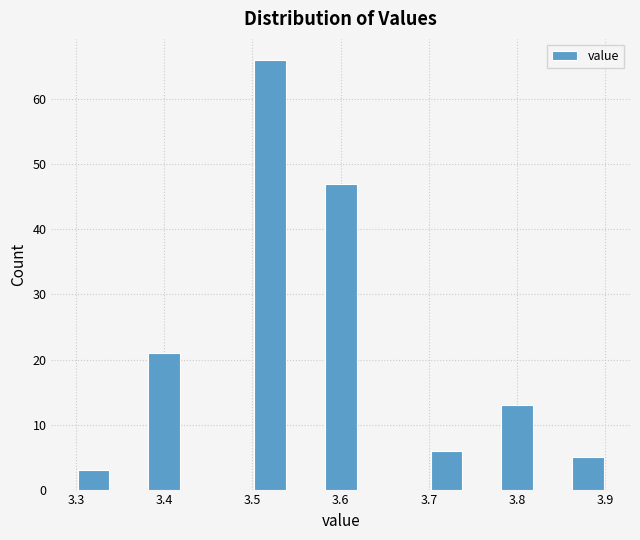

Reading left to right, transcribe this chart: for each bar, give the range it covers on the x-axis and its height. The values are not printed on the chart, so give them approximately, as read against the axis.

3.30 to 3.34: 3
3.34 to 3.38: 0
3.38 to 3.42: 21
3.42 to 3.46: 0
3.46 to 3.50: 0
3.50 to 3.54: 66
3.54 to 3.58: 0
3.58 to 3.62: 47
3.62 to 3.66: 0
3.66 to 3.70: 0
3.70 to 3.74: 6
3.74 to 3.78: 0
3.78 to 3.82: 13
3.82 to 3.86: 0
3.86 to 3.90: 5